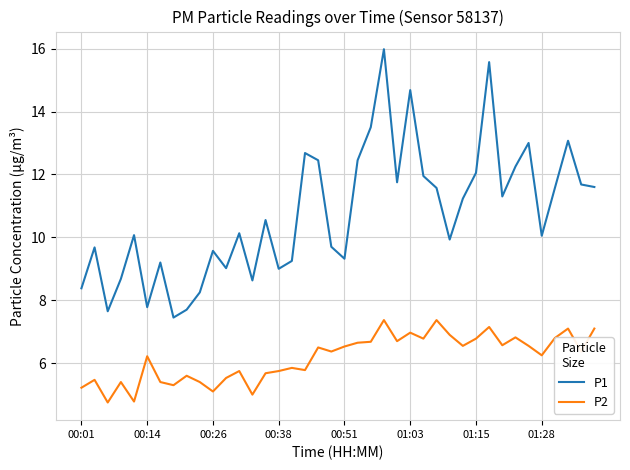

True or false: P1 and P2 intersect in this chart.

False